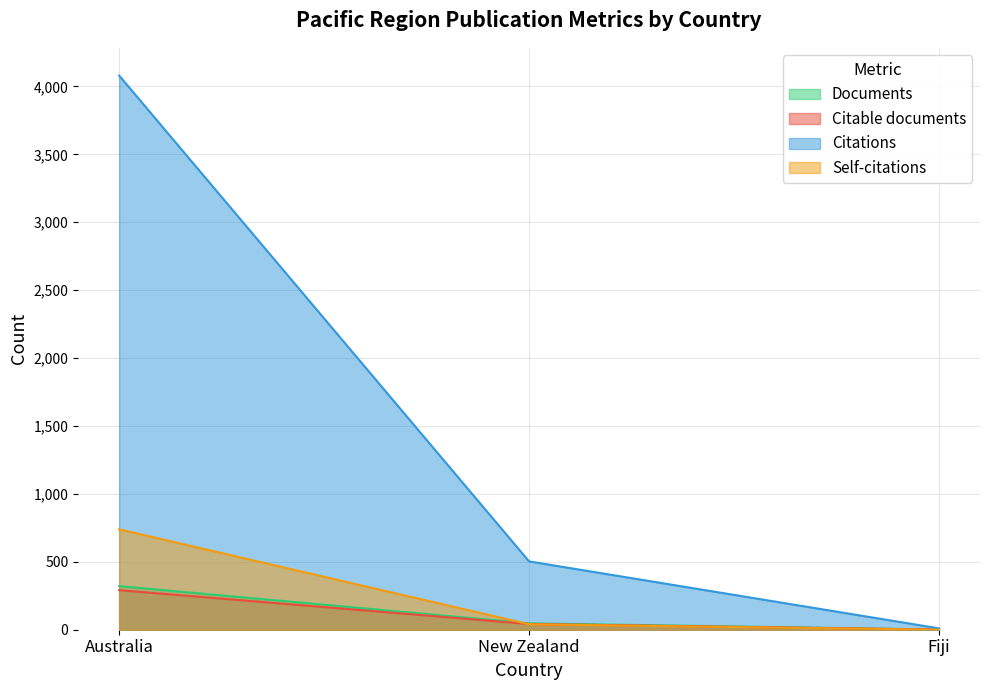

What is the label of the 1st point from the left?

Australia